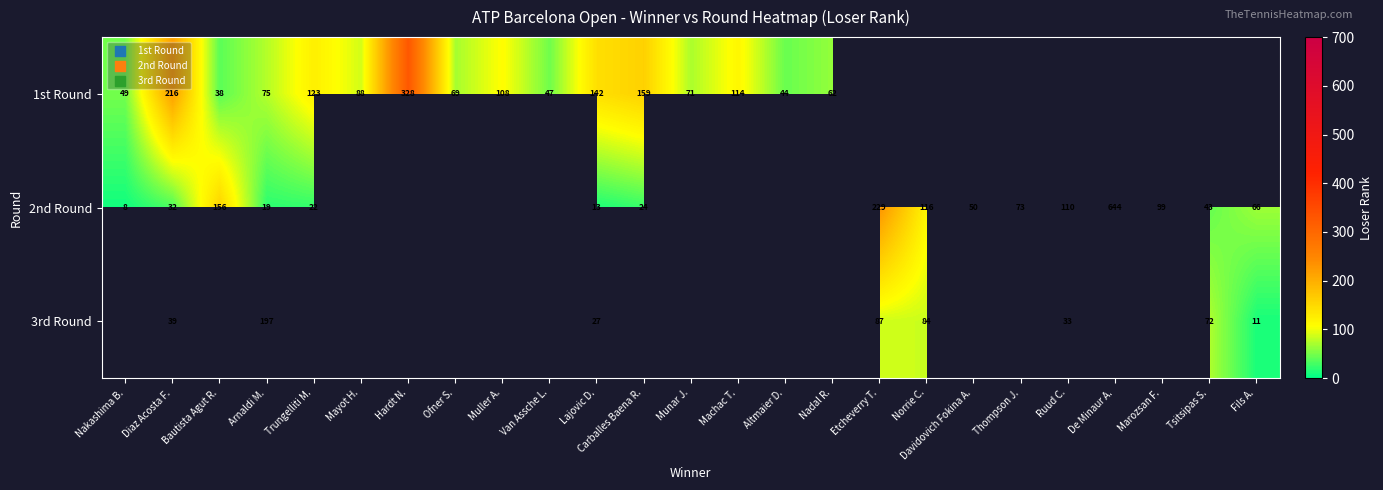

What is the spread (max minus min) of values at Diaz Acosta F.?

184